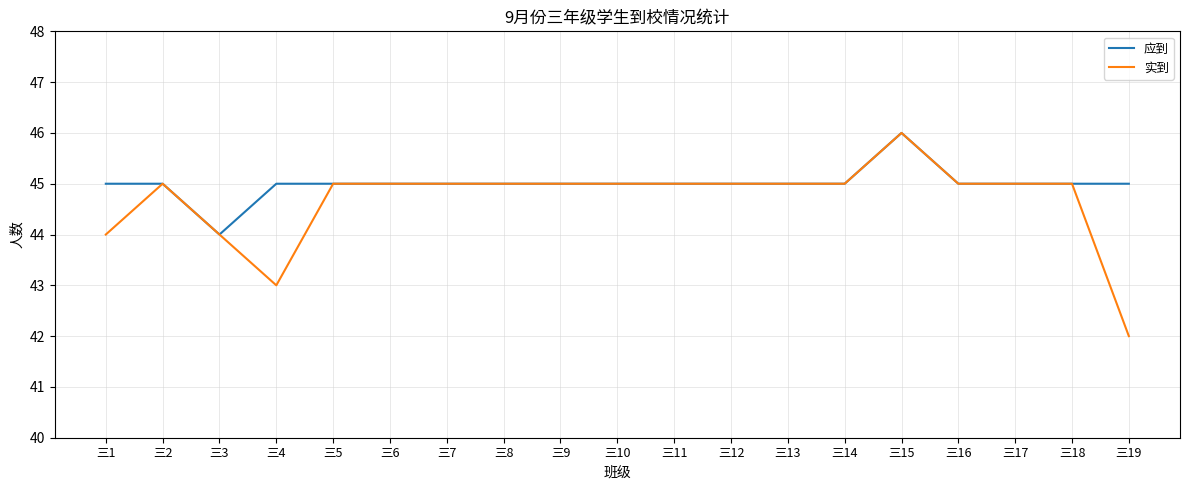

What value does the 实到 series have at 三8?

45